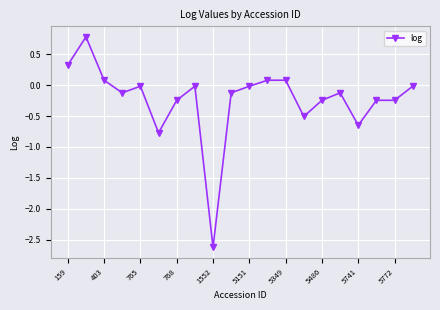

What is the difference between the maximum and minimum values?

3.4